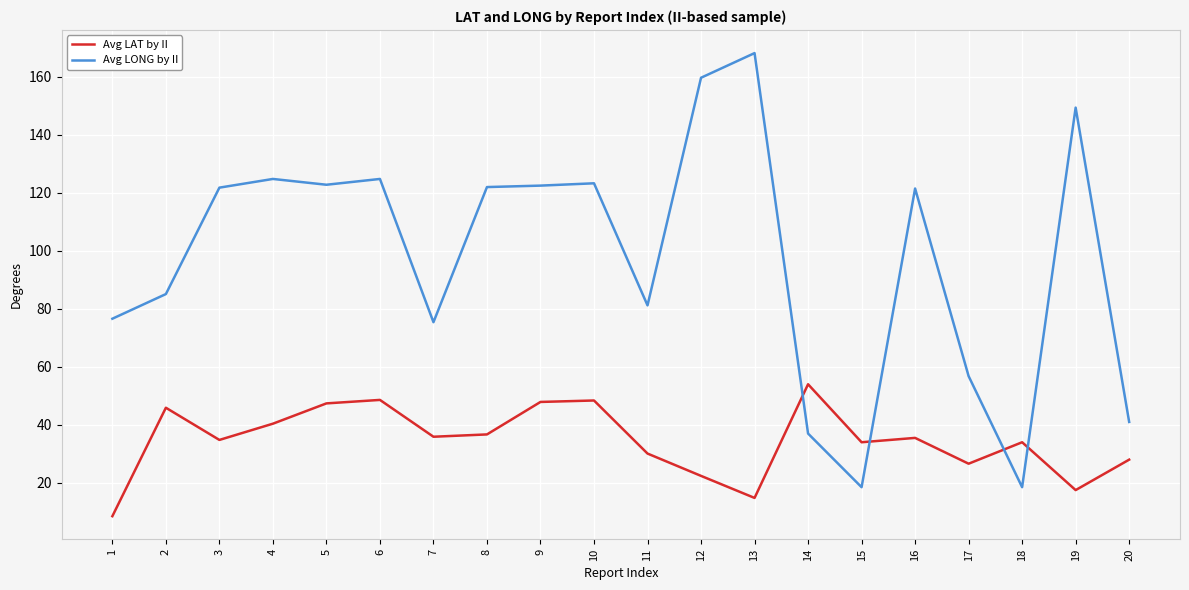

What is the approximate value of Avg LONG by II at 6?

124.7